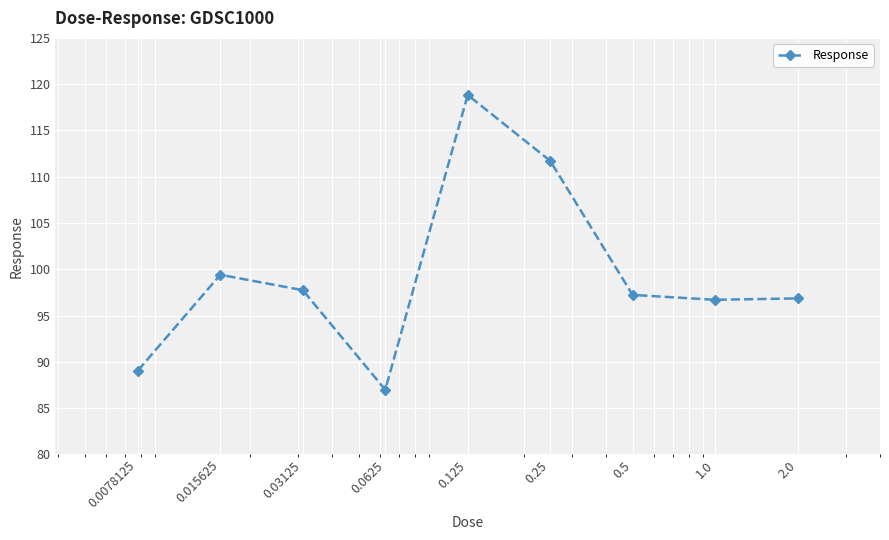

What is the difference between the maximum and minimum values?

31.8